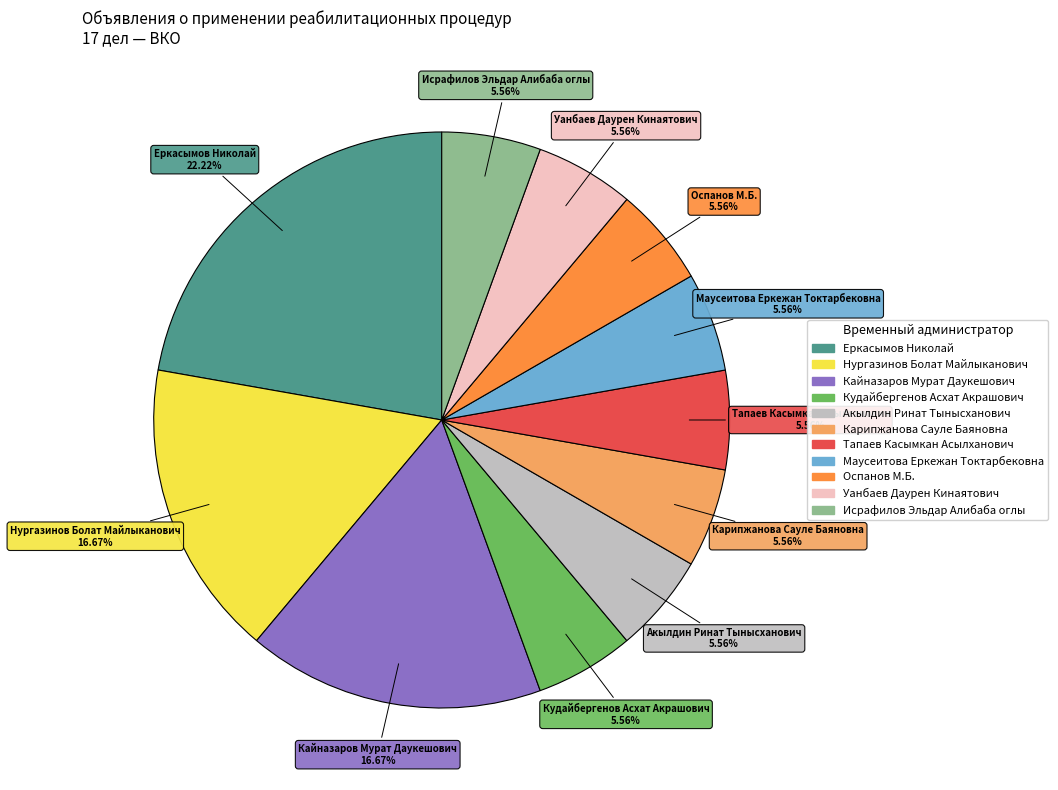

Count the number of slices in the pie.

11